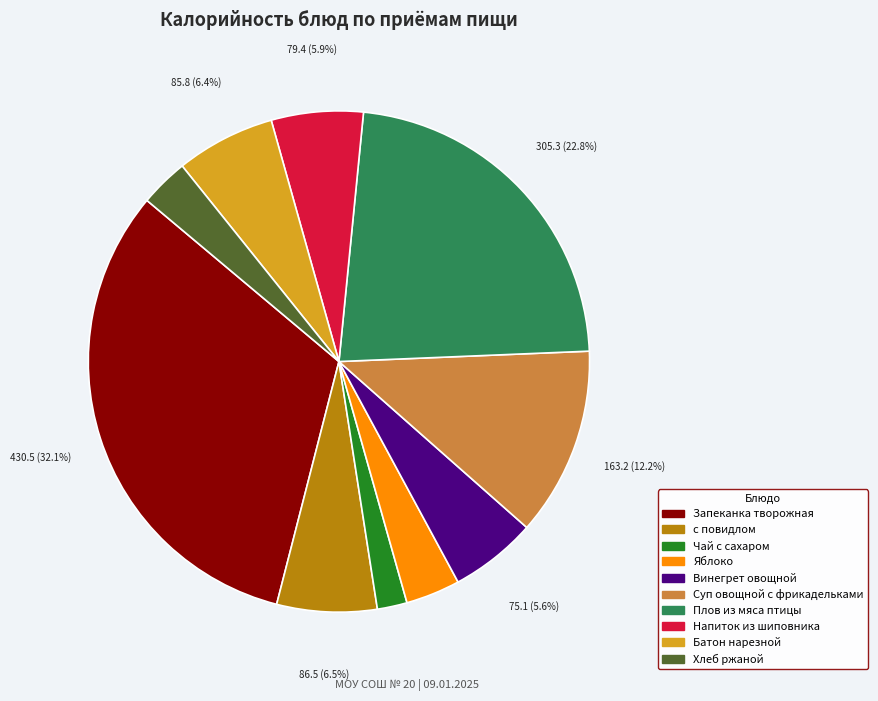

What is the total percentage of Батон нарезной and Запеканка творожная?

38.5%